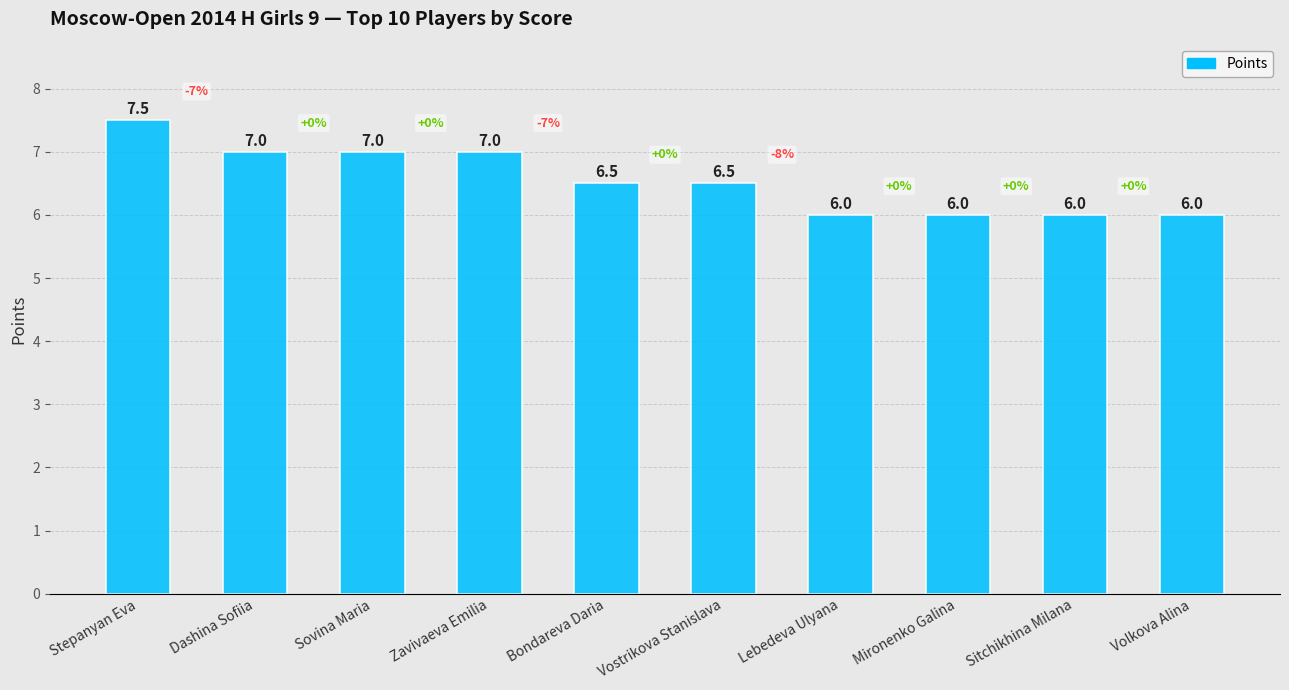

What is the approximate value at Lebedeva Ulyana?

6.0